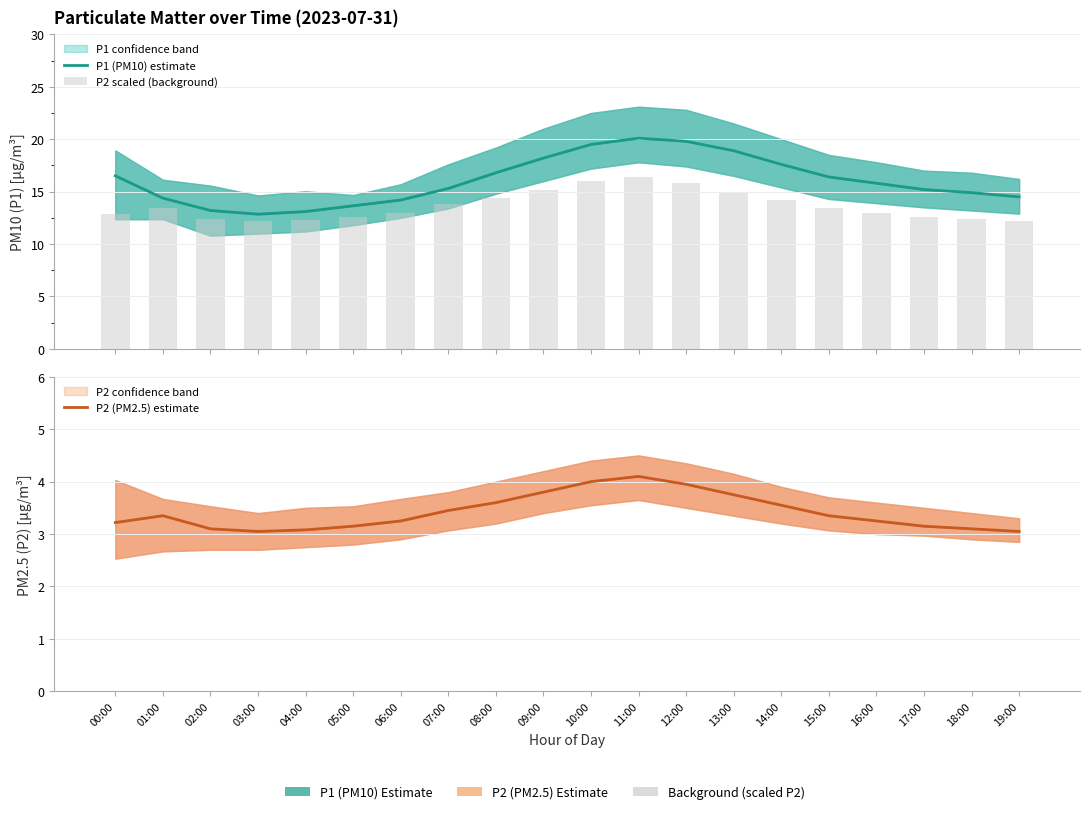

Is the value of P2 scaled (background) at 15:00 greater than the value of P2 (PM2.5) estimate at 08:00?

Yes